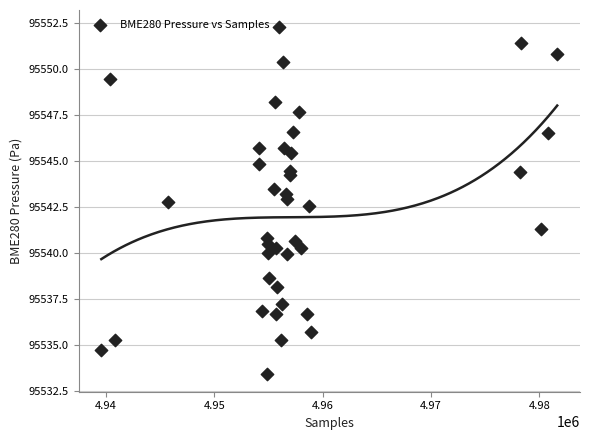

What is the range of X values (max minus min)?

42079.0